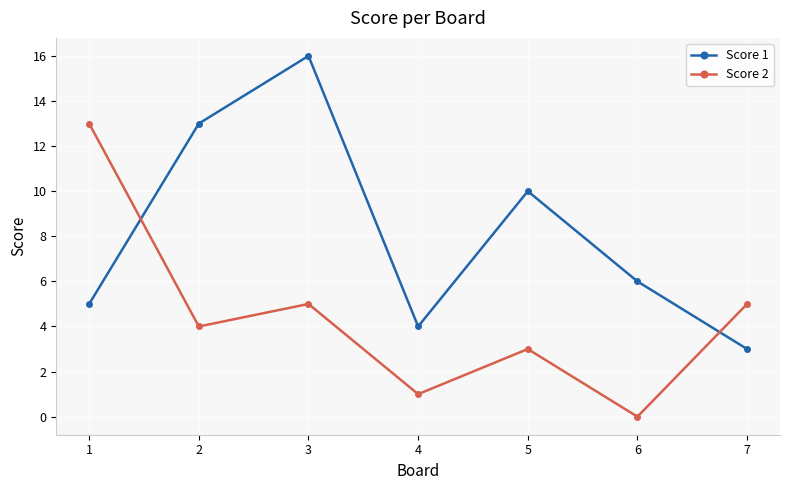

True or false: Score 2 has a value of 1 at 4.

True